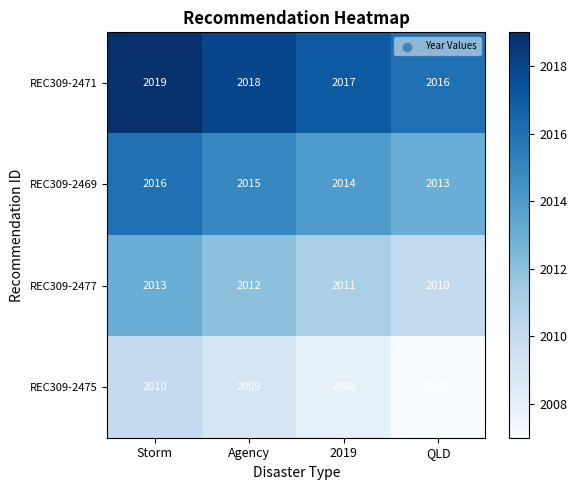

Reading right to left, list all the values displayed in this chart.

REC309-2471: QLD=2016	2019=2017	Agency=2018	Storm=2019
REC309-2469: QLD=2013	2019=2014	Agency=2015	Storm=2016
REC309-2477: QLD=2010	2019=2011	Agency=2012	Storm=2013
REC309-2475: QLD=2007	2019=2008	Agency=2009	Storm=2010